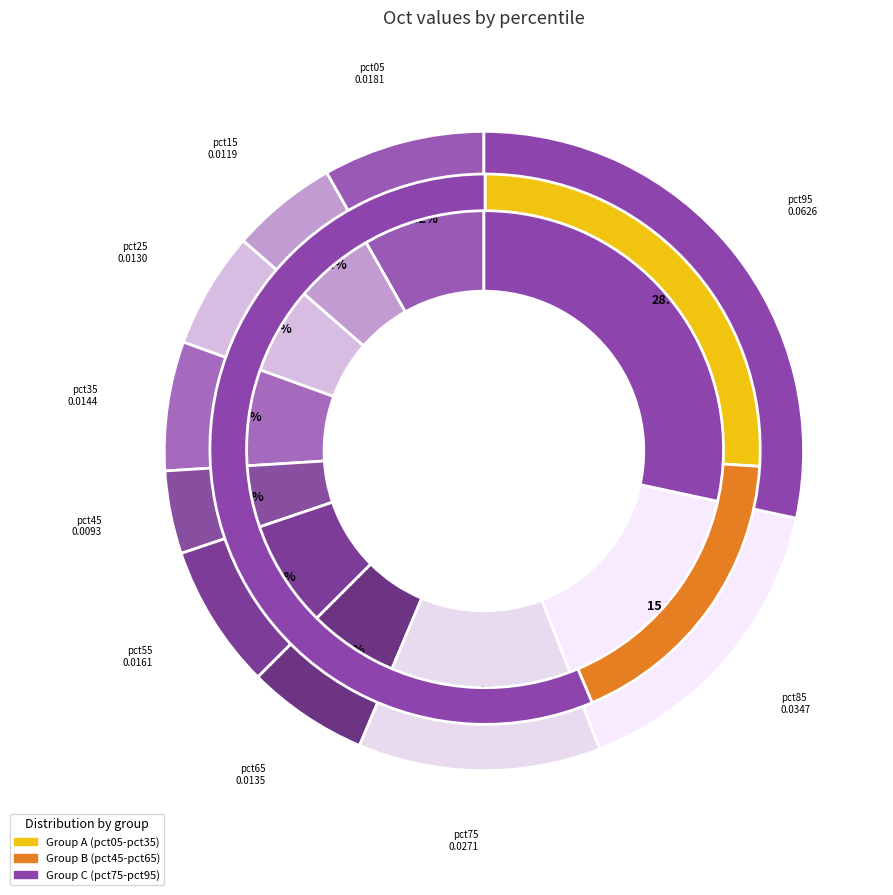

Which has a higher value, pct85 or pct75?

pct85